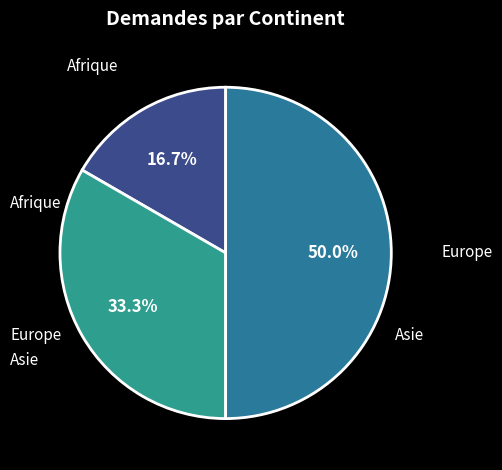

Rank the categories by value from highest to lowest.

Europe, Asie, Afrique